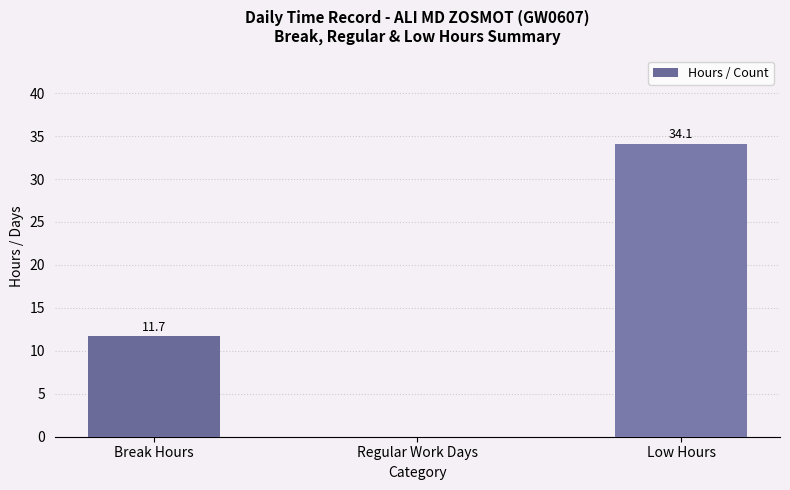

What is the sum of all values?

45.8